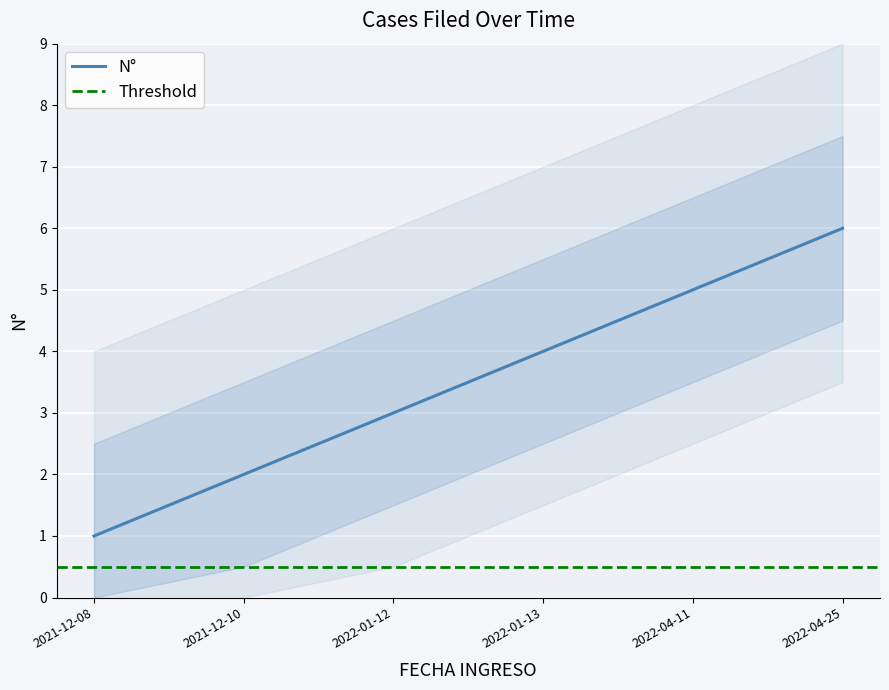

Is this an area chart (filled region under the line)?

No